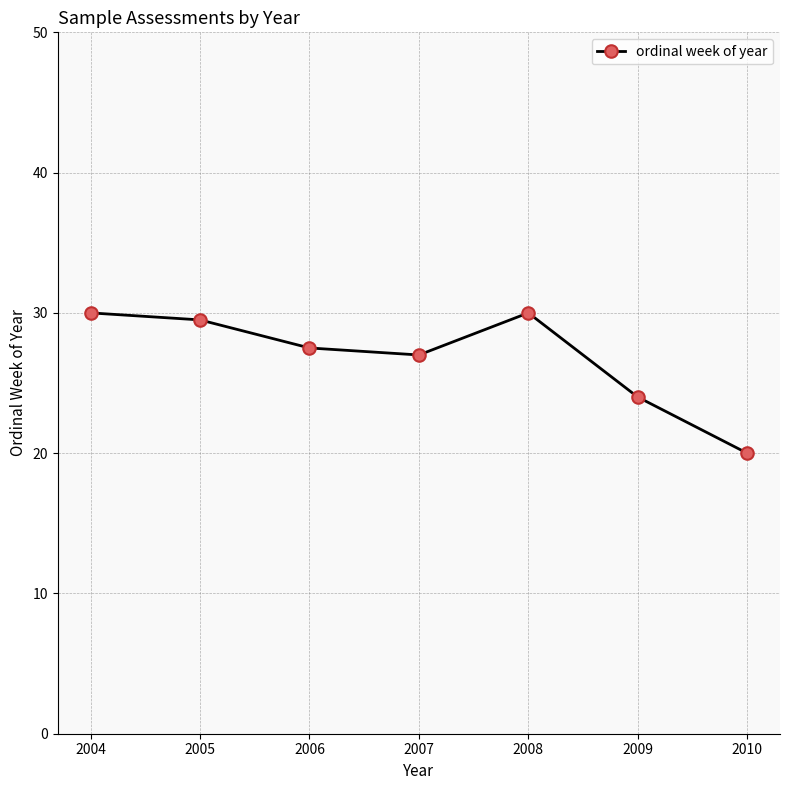

True or false: the data shows 29.5 at 2005.

True